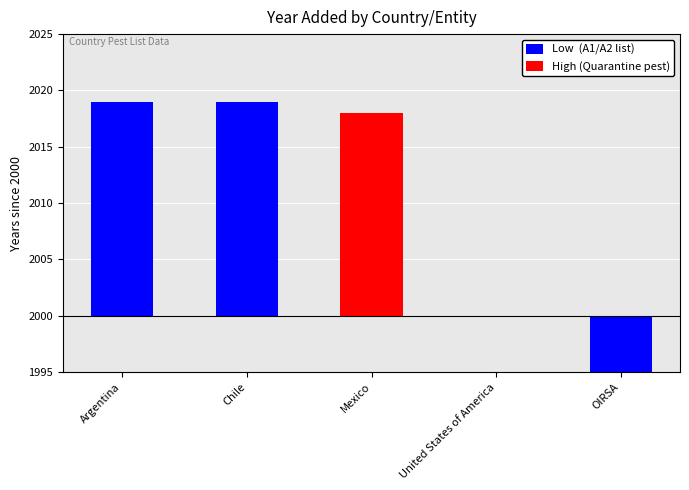

Which label corresponds to the largest value in the chart?

Argentina